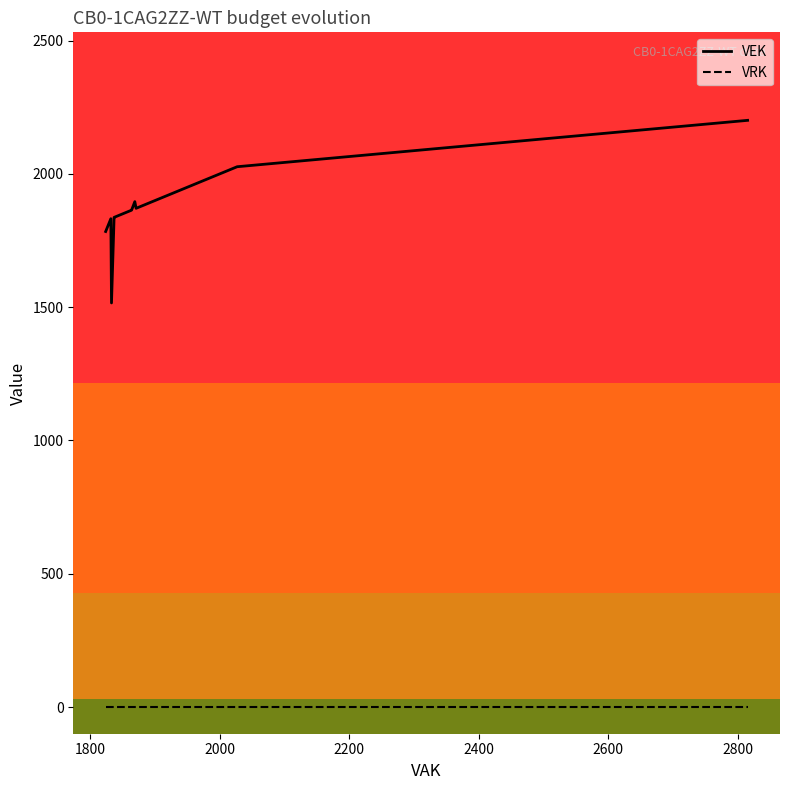

What is the value of the VEK point at the 26th from the left?

2027